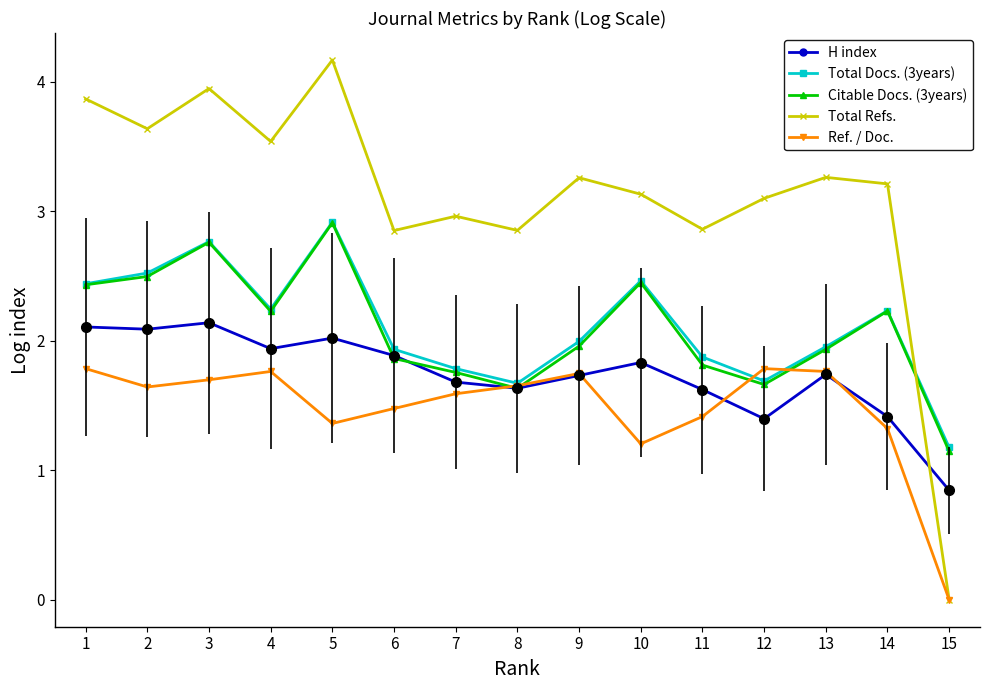

How many categories are shown in the chart?

15